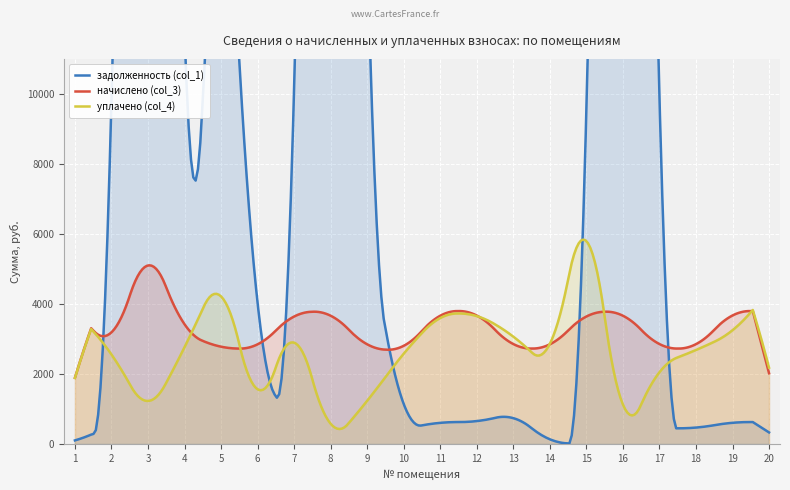

Rank the series by their maximum value, from lowest to highest.

начислено (col_3), уплачено (col_4), задолженность (col_1)